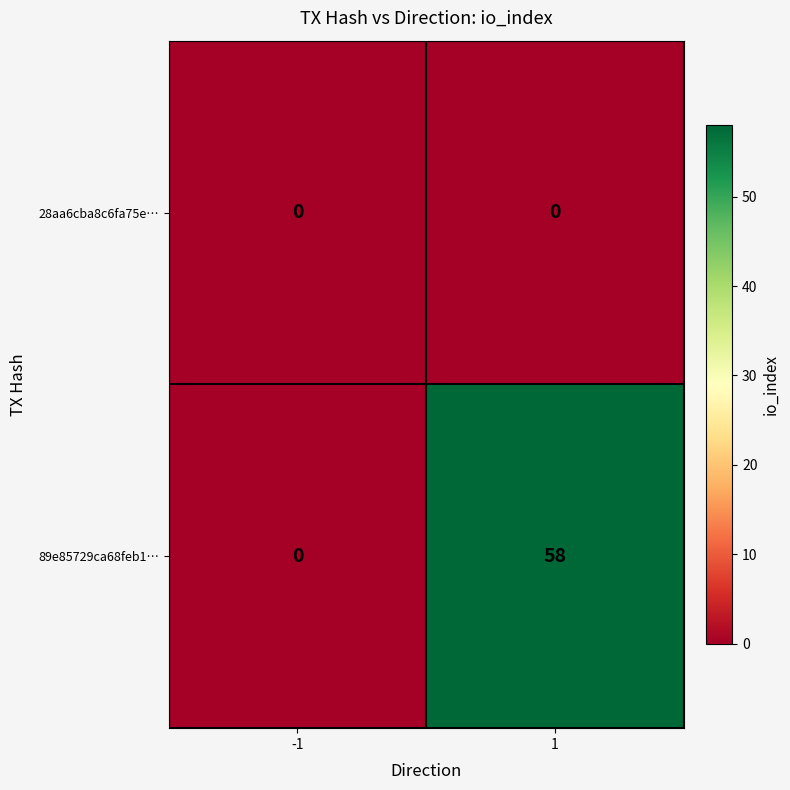

Is it true that 89e85729ca68feb1… equals 89 at 1?

False